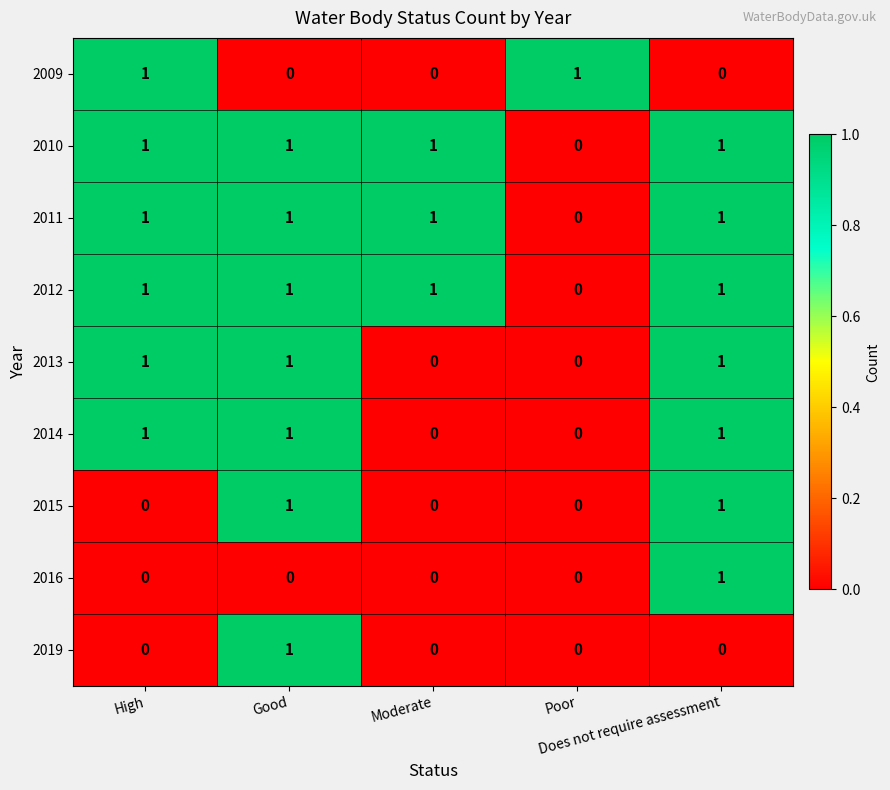

Count the 2013 values in the range 0 to 1.

5